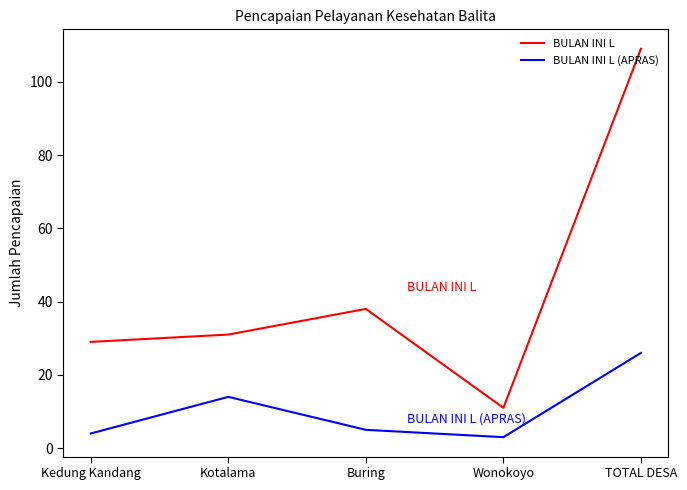

How many lines are shown in the chart?

2